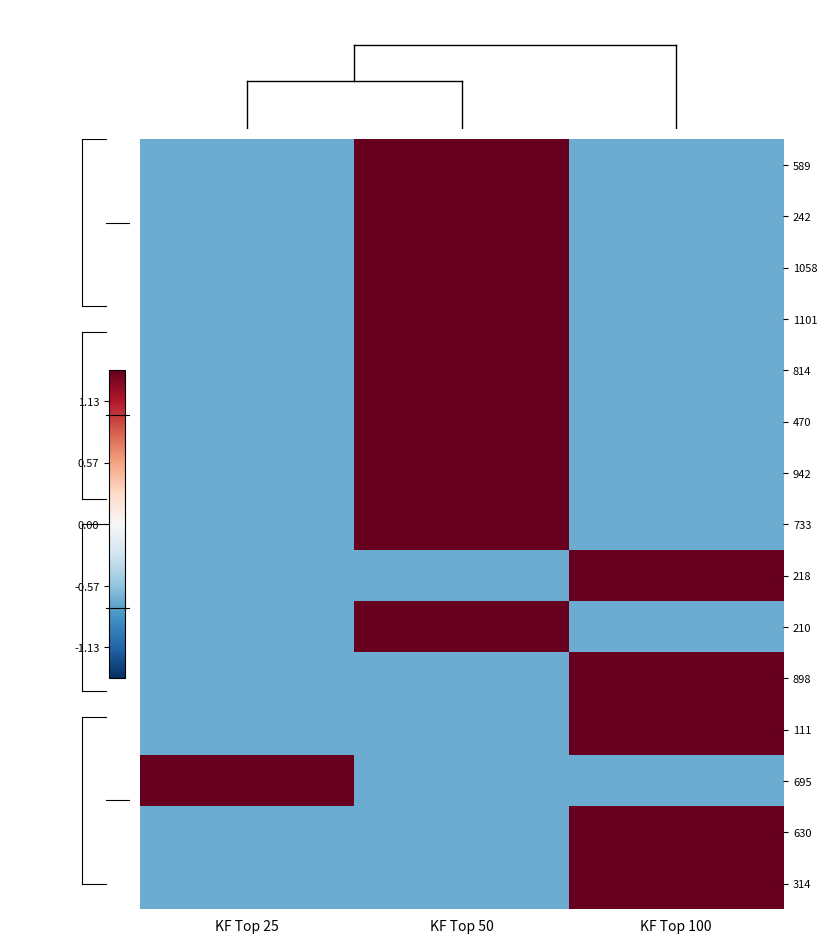

Reading left to right, what are all the values shown in this chart?

589: KF Top 25=-0.7	KF Top 50=1.4	KF Top 100=-0.7
242: KF Top 25=-0.7	KF Top 50=1.4	KF Top 100=-0.7
1058: KF Top 25=-0.7	KF Top 50=1.4	KF Top 100=-0.7
1101: KF Top 25=-0.7	KF Top 50=1.4	KF Top 100=-0.7
814: KF Top 25=-0.7	KF Top 50=1.4	KF Top 100=-0.7
470: KF Top 25=-0.7	KF Top 50=1.4	KF Top 100=-0.7
942: KF Top 25=-0.7	KF Top 50=1.4	KF Top 100=-0.7
733: KF Top 25=-0.7	KF Top 50=1.4	KF Top 100=-0.7
218: KF Top 25=-0.7	KF Top 50=-0.7	KF Top 100=1.4
210: KF Top 25=-0.7	KF Top 50=1.4	KF Top 100=-0.7
898: KF Top 25=-0.7	KF Top 50=-0.7	KF Top 100=1.4
111: KF Top 25=-0.7	KF Top 50=-0.7	KF Top 100=1.4
695: KF Top 25=1.4	KF Top 50=-0.7	KF Top 100=-0.7
630: KF Top 25=-0.7	KF Top 50=-0.7	KF Top 100=1.4
314: KF Top 25=-0.7	KF Top 50=-0.7	KF Top 100=1.4